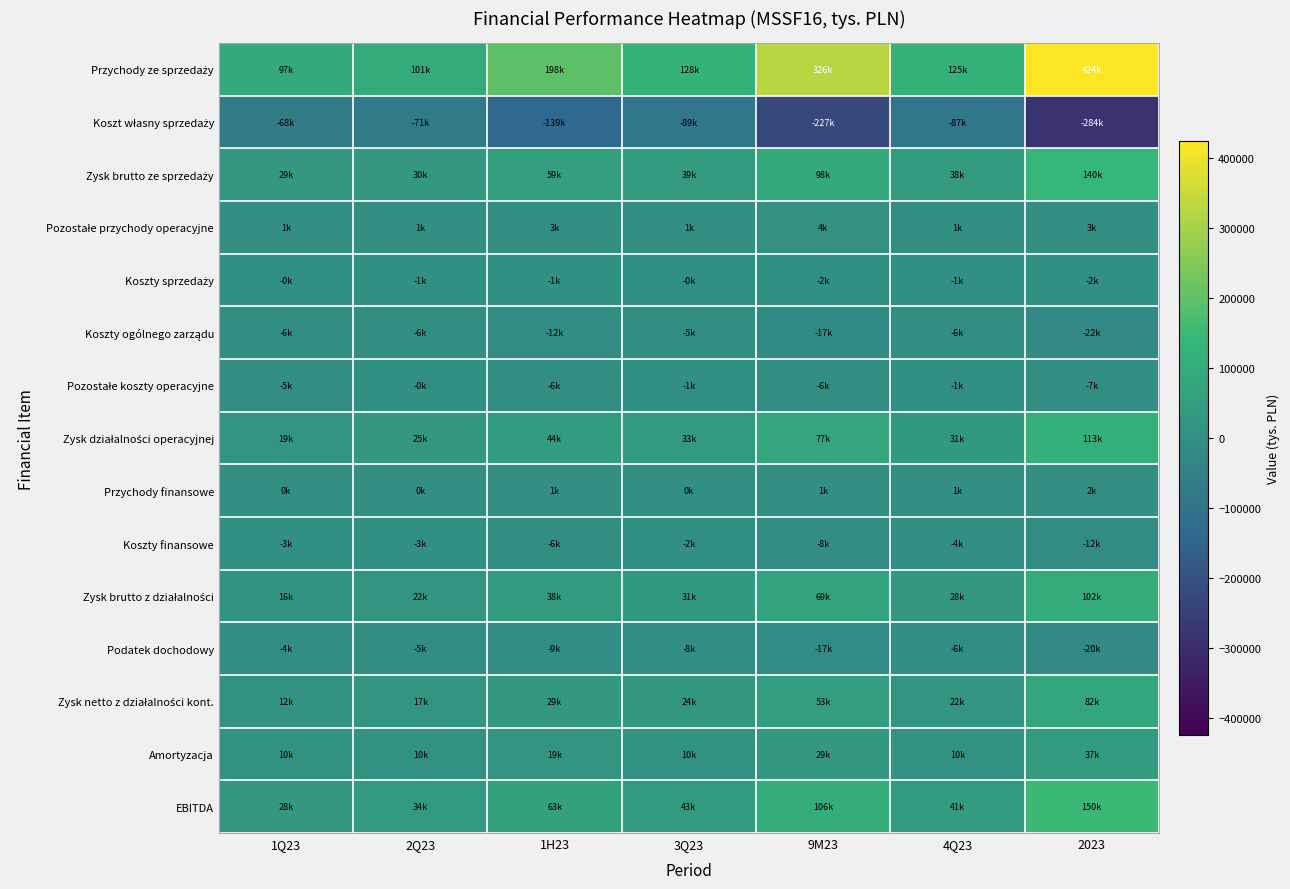

What is the maximum value shown in the chart?

424182.4